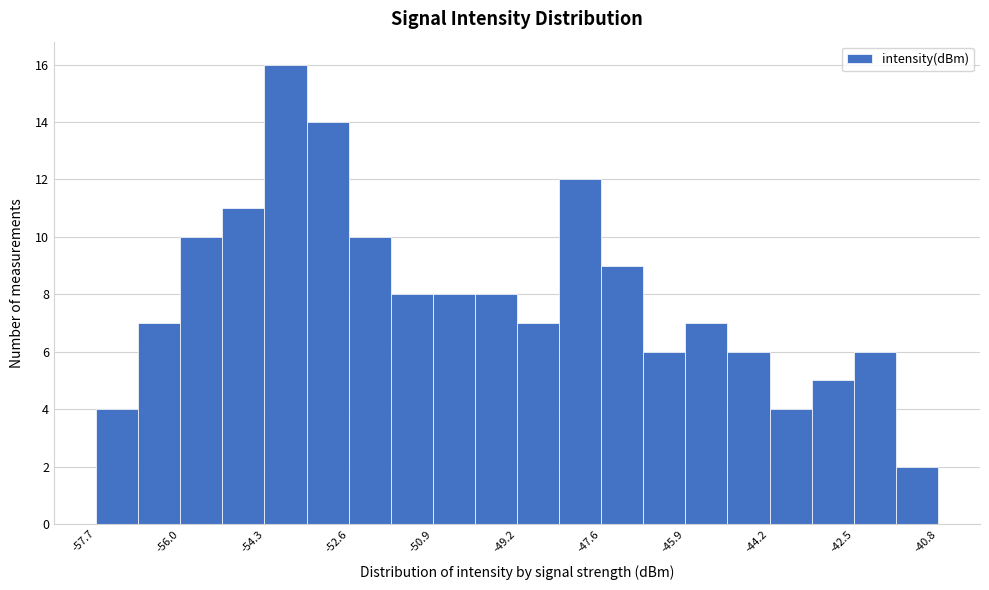

Reading left to right, transcribe this chart: for each bar, give the range it covers on the x-axis and its height. Neither the bar edges nor the heights are printed on the chart, so give them approximately, as read against the axes.

-57.6 to -56.8: 4
-56.8 to -56.0: 7
-56.0 to -55.2: 10
-55.2 to -54.2: 11
-54.2 to -53.4: 16
-53.4 to -52.6: 14
-52.6 to -51.8: 10
-51.8 to -51.0: 8
-51.0 to -50.0: 8
-50.0 to -49.2: 8
-49.2 to -48.4: 7
-48.4 to -47.6: 12
-47.6 to -46.8: 9
-46.8 to -45.8: 6
-45.8 to -45.0: 7
-45.0 to -44.2: 6
-44.2 to -43.4: 4
-43.4 to -42.4: 5
-42.4 to -41.6: 6
-41.6 to -40.8: 2